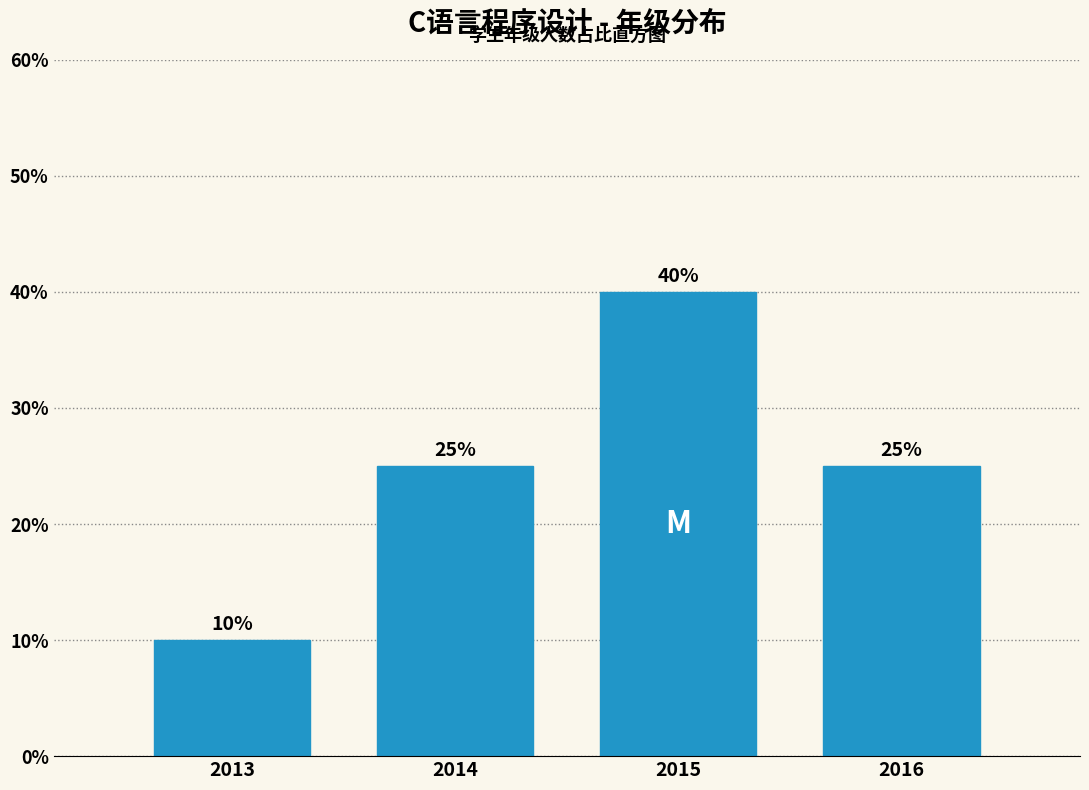

Reading left to right, what are all the values shown in this chart?

10	25	40	25